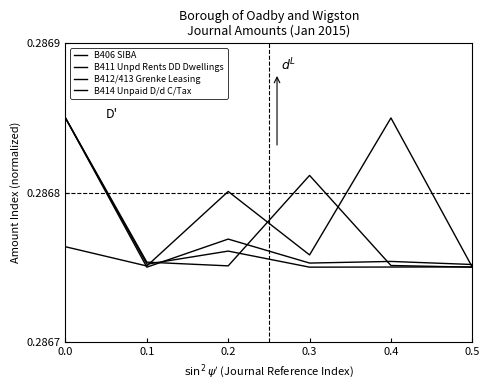

How many lines are shown in the chart?

4